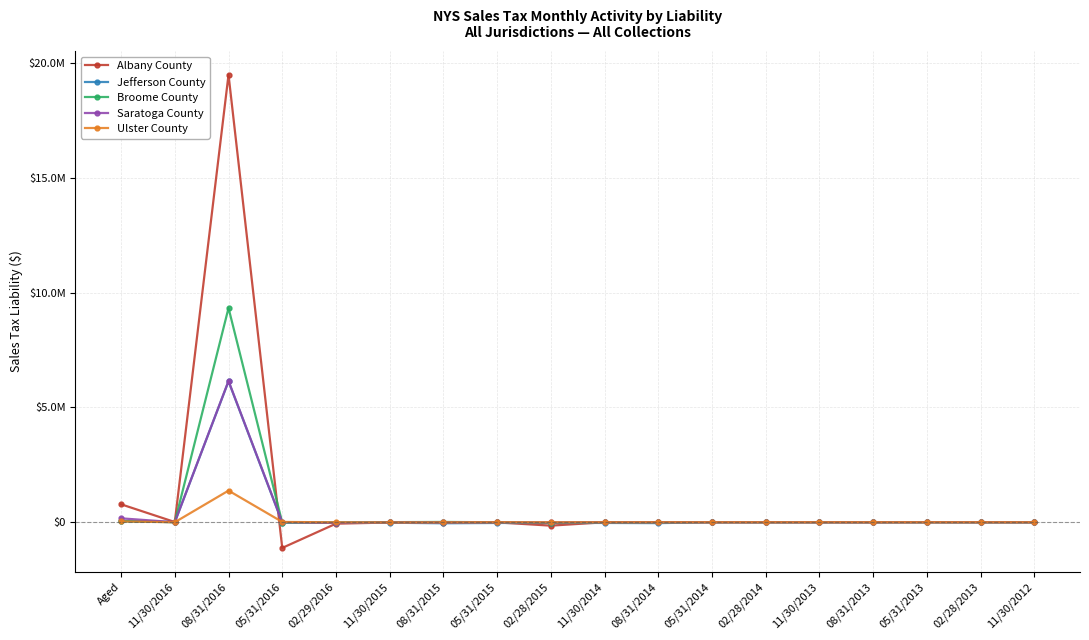

What are all the series names shown in the legend?

Albany County, Jefferson County, Broome County, Saratoga County, Ulster County